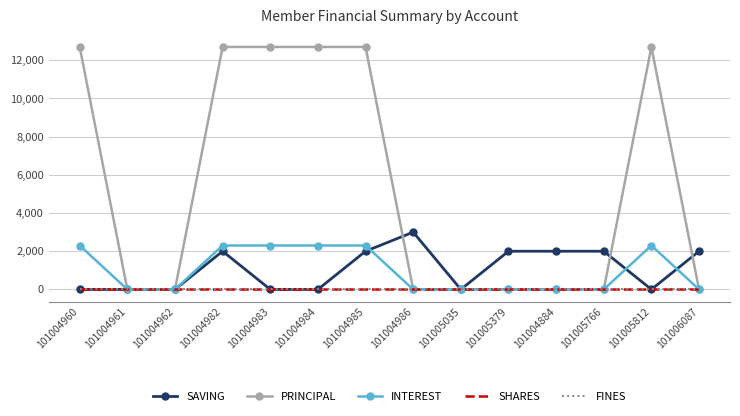

Reading right to left, transcribe all the data shown in this chart.

SAVING: 2000	0	2000	2000	2000	0	3000	2000	0	0	2000	0	0	0
PRINCIPAL: 0	12700	0	0	0	0	0	12700	12700	12700	12700	0	0	12700
INTEREST: 0	2300	0	0	0	0	0	2300	2300	2300	2300	0	0	2300
SHARES: 0	0	0	0	0	0	0	0	0	0	0	0	0	0
FINES: 0	0	0	0	0	0	0	0	0	0	0	0	0	0